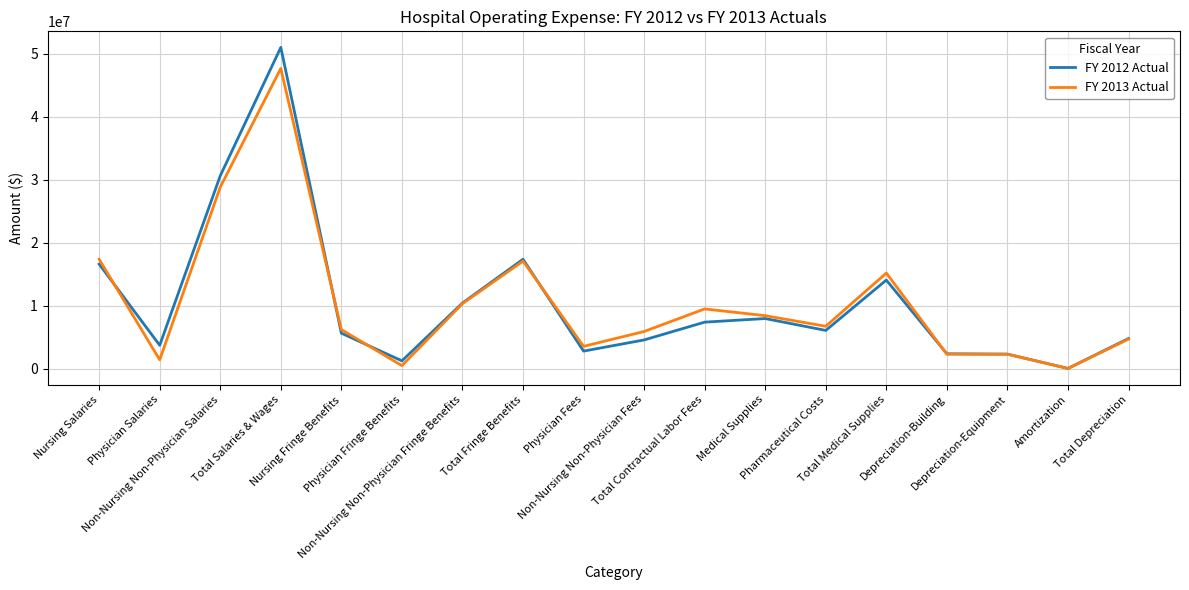

Rank the series by their maximum value, from lowest to highest.

FY 2013 Actual, FY 2012 Actual